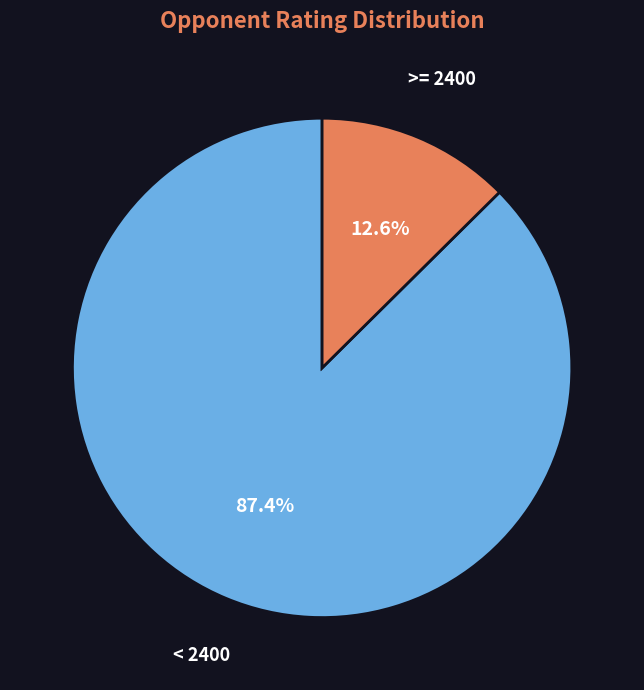

Is there any slice that represents more than half of the pie?

Yes